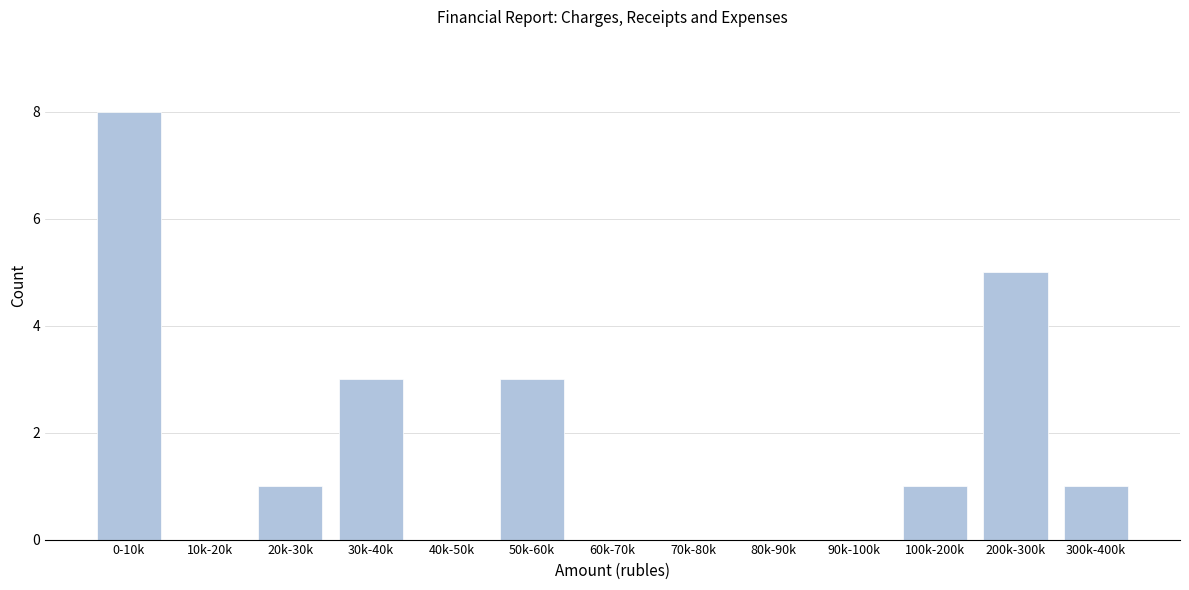

Reading right to left, transcribe all the data shown in this chart.

300k-400k=1	200k-300k=5	100k-200k=1	90k-100k=0	80k-90k=0	70k-80k=0	60k-70k=0	50k-60k=3	40k-50k=0	30k-40k=3	20k-30k=1	10k-20k=0	0-10k=8